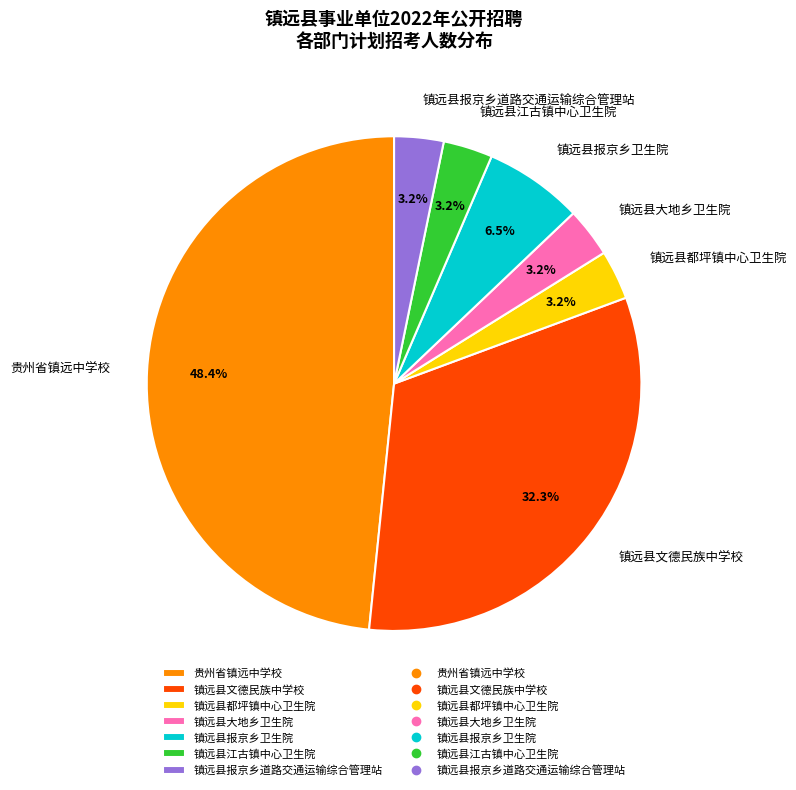

How many slices are in this pie chart?

7